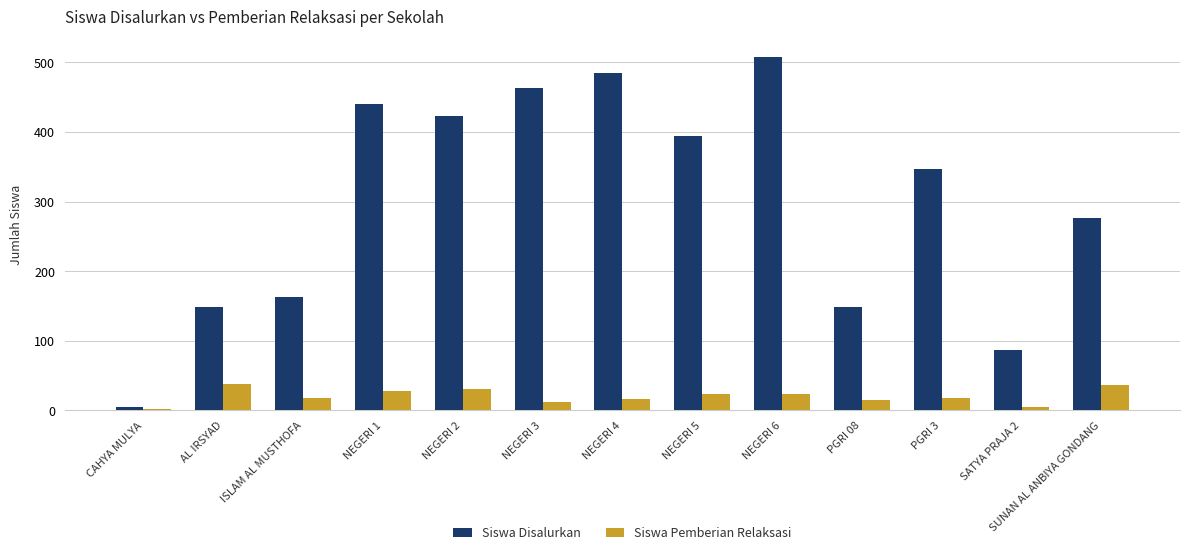

The Siswa Pemberian Relaksasi series shows 18 at ISLAM AL MUSTHOFA. True or false?

True